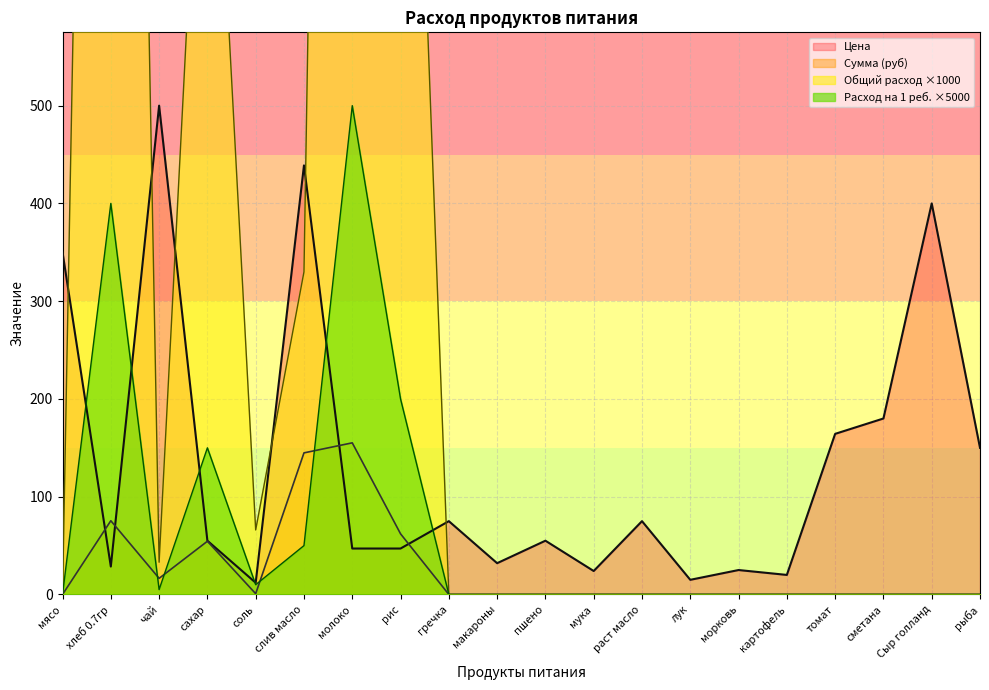

At which category does the chart reach its minimum across all series?

мясо